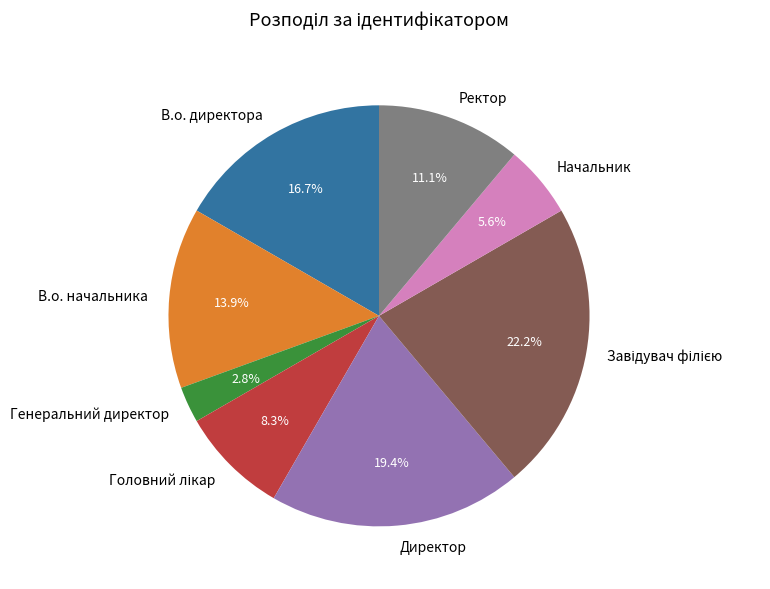

Which slice is the smallest?

Генеральний директор